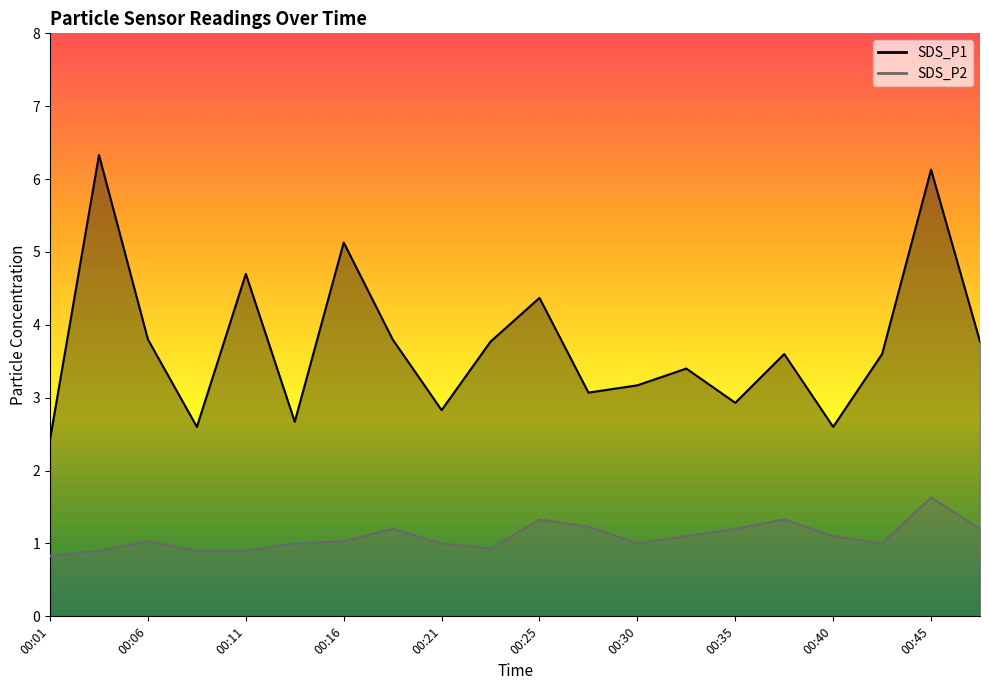

How many lines are shown in the chart?

2